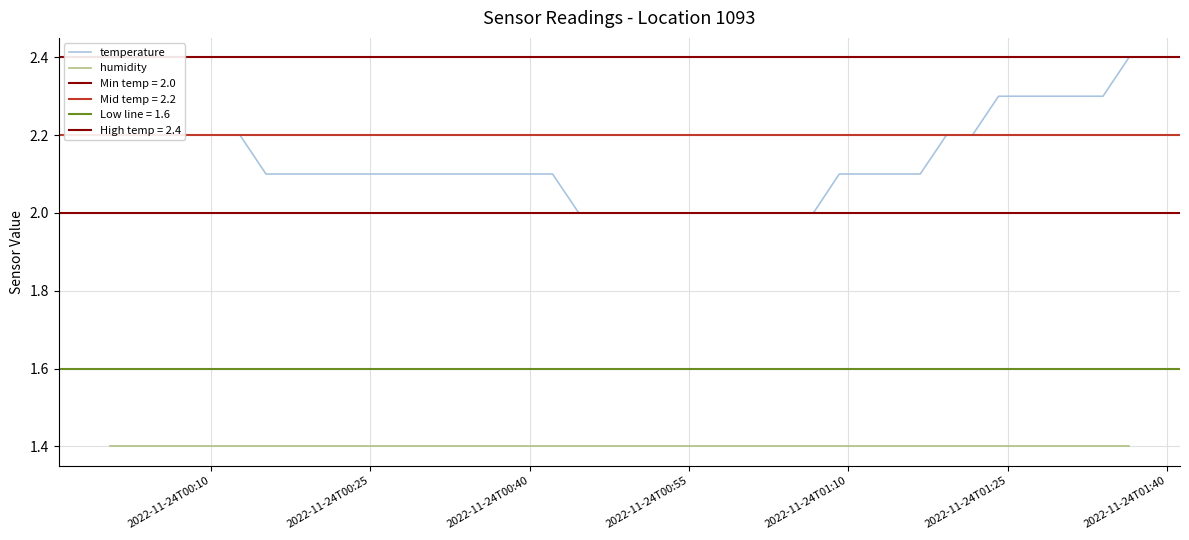

What is the highest value of the temperature series?

2.4